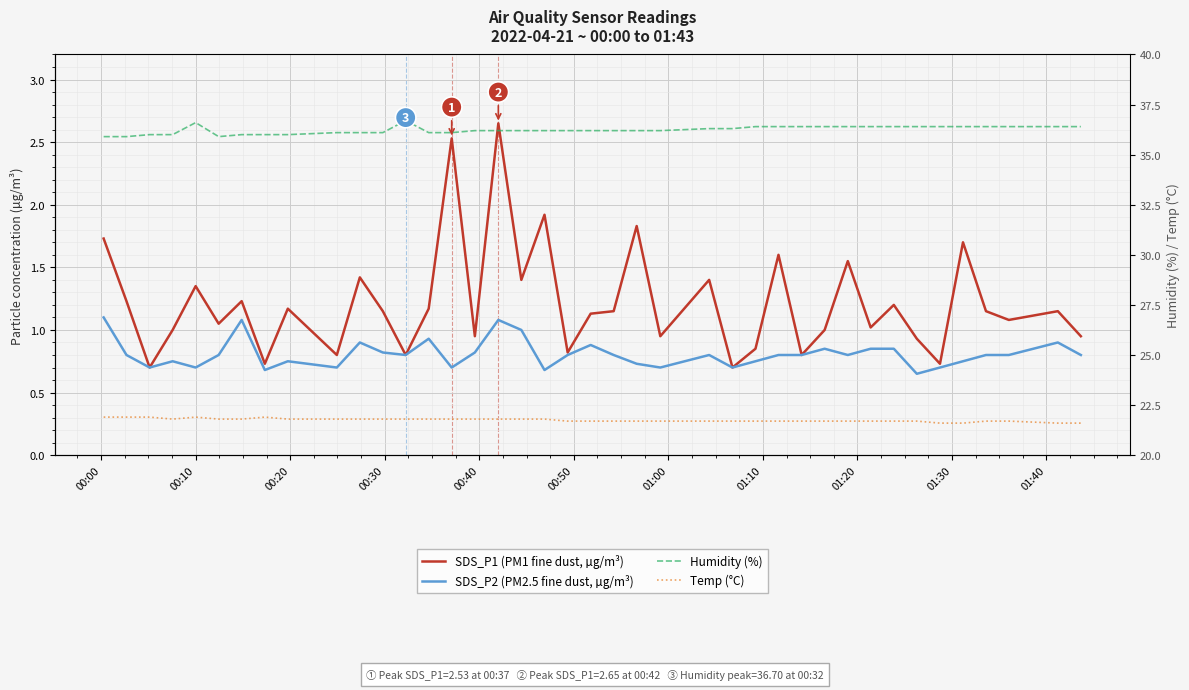

True or false: Humidity (%) and SDS_P2 (PM2.5 fine dust, µg/m³) cross at least once.

False